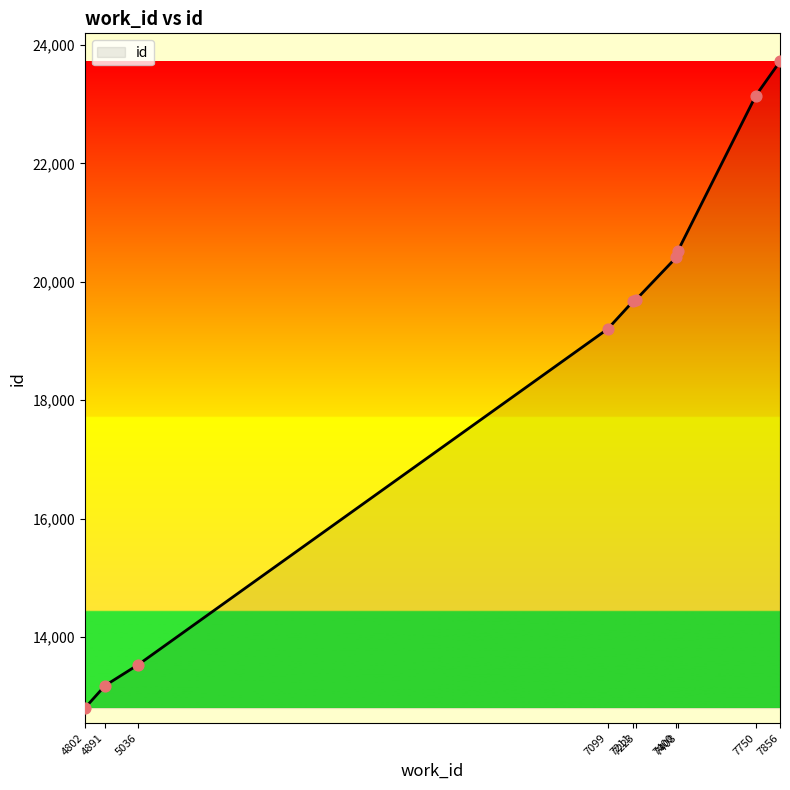

What is the change in value from 4891 to 7408?

+7347